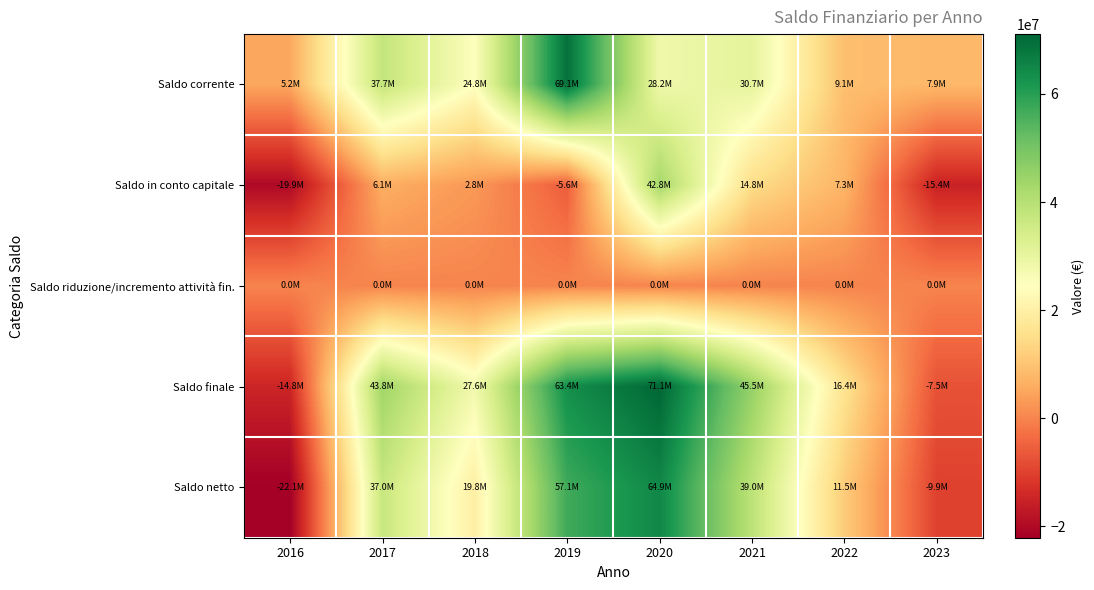

What is the total value across all series at 2023?

-24917410.9